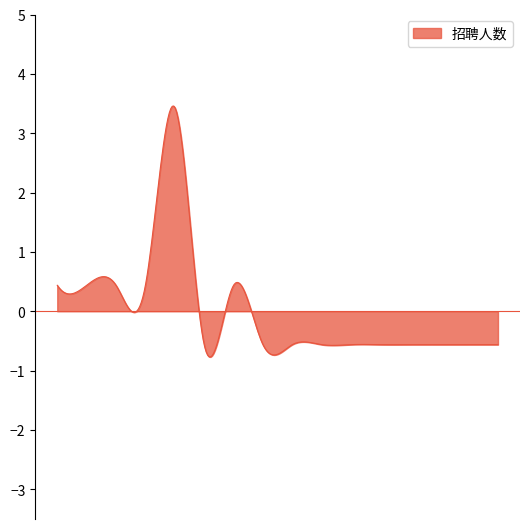

What is the difference between the maximum and minimum values?

4.2